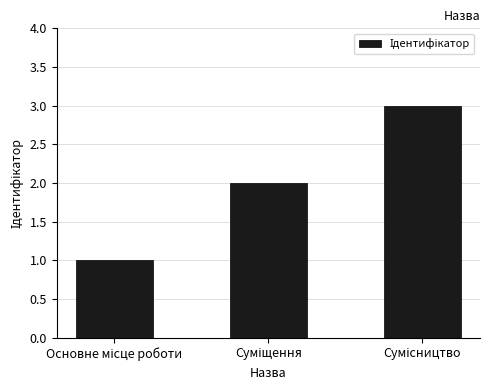

What is the sum of all values?

6